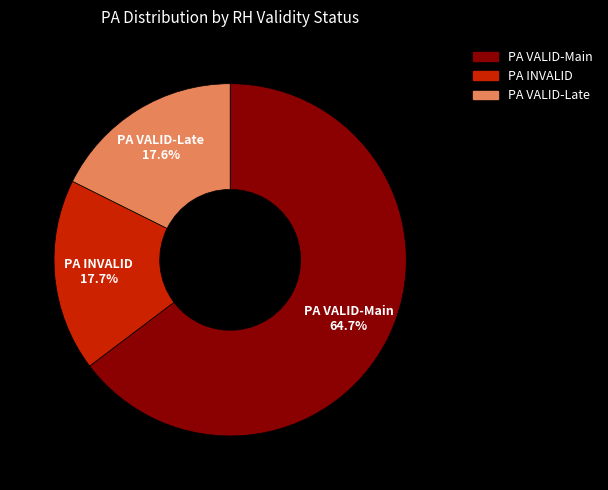

Is there any slice that represents more than half of the pie?

Yes